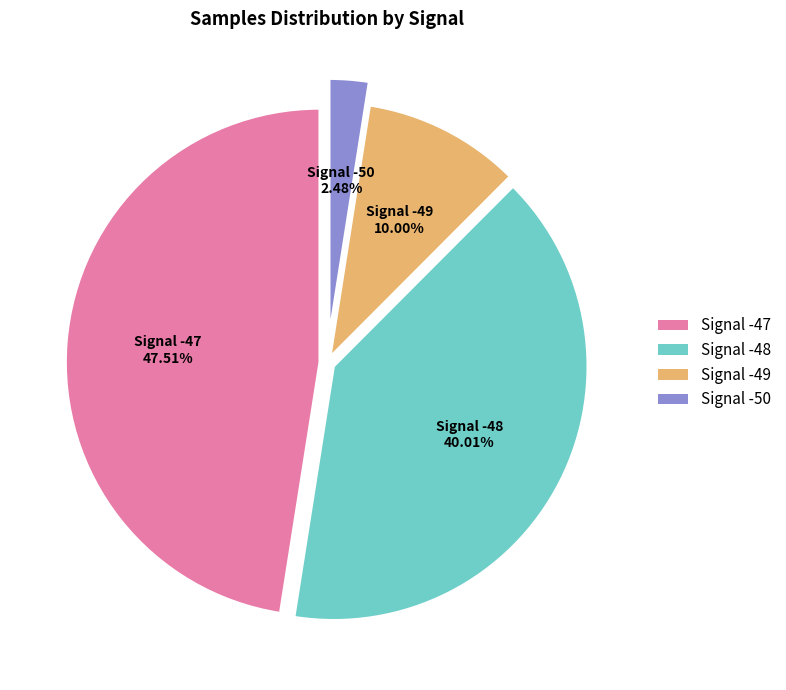

Is there a majority slice in this chart?

No